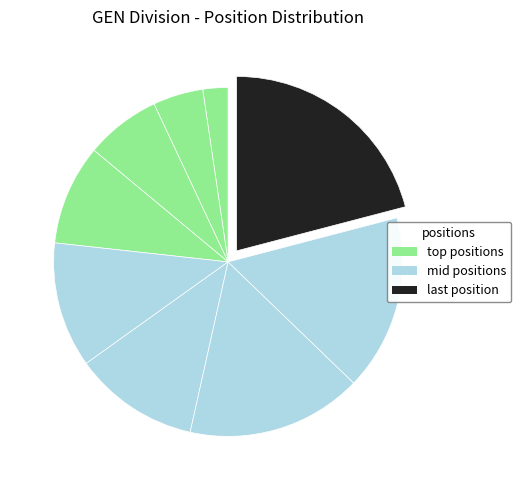

Count the number of slices in the pie.

9